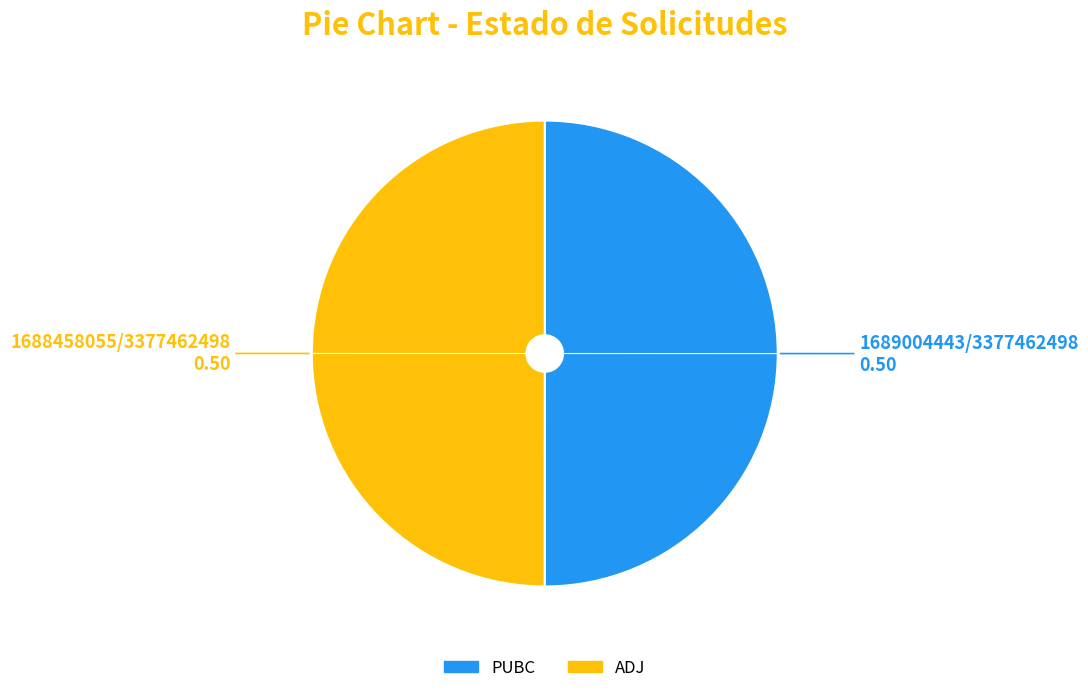

Do ADJ and PUBC together represent more than half of the pie?

Yes